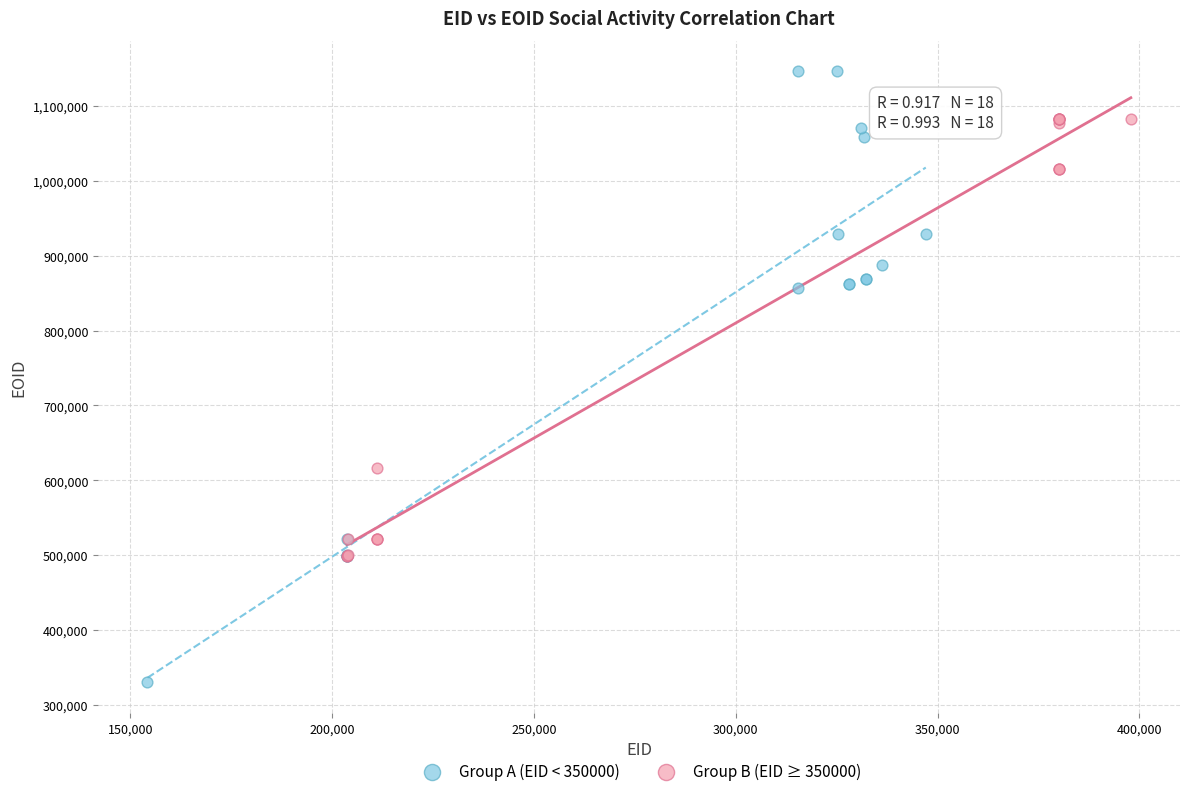

Which series reaches the minimum Y coordinate?

Group A (EID < 350000)